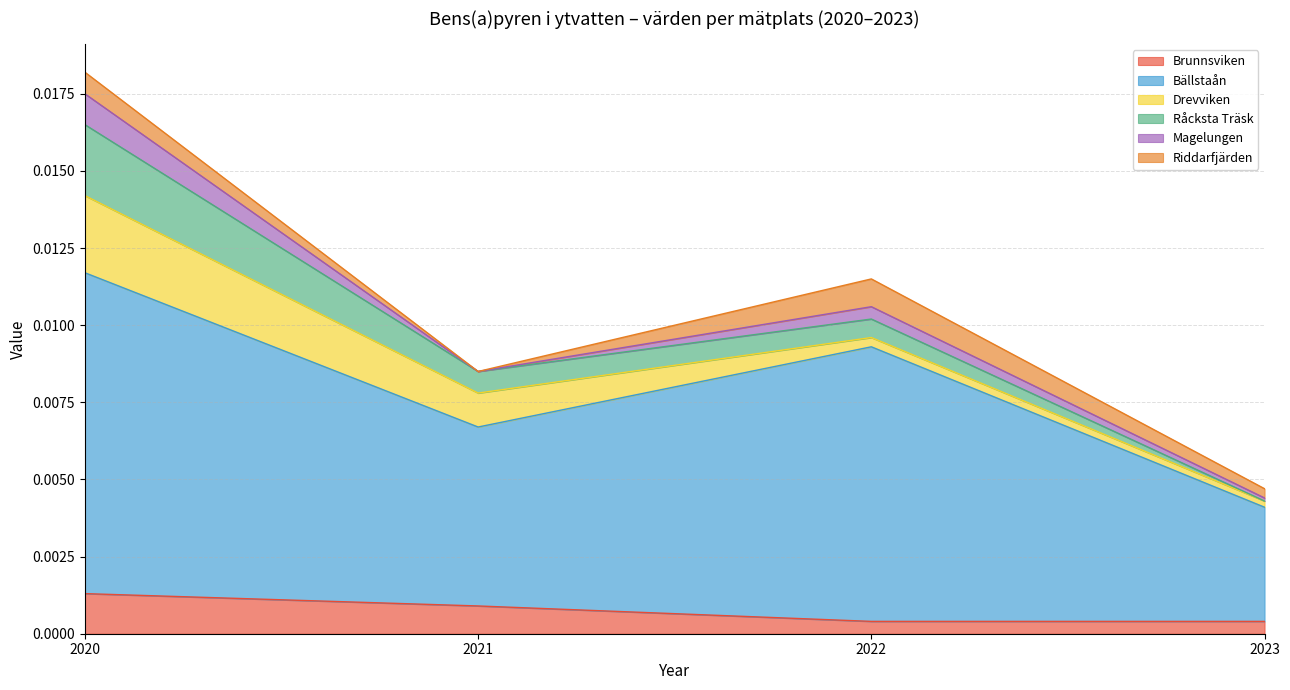

At how many categories does at least one series exceed 0?

4